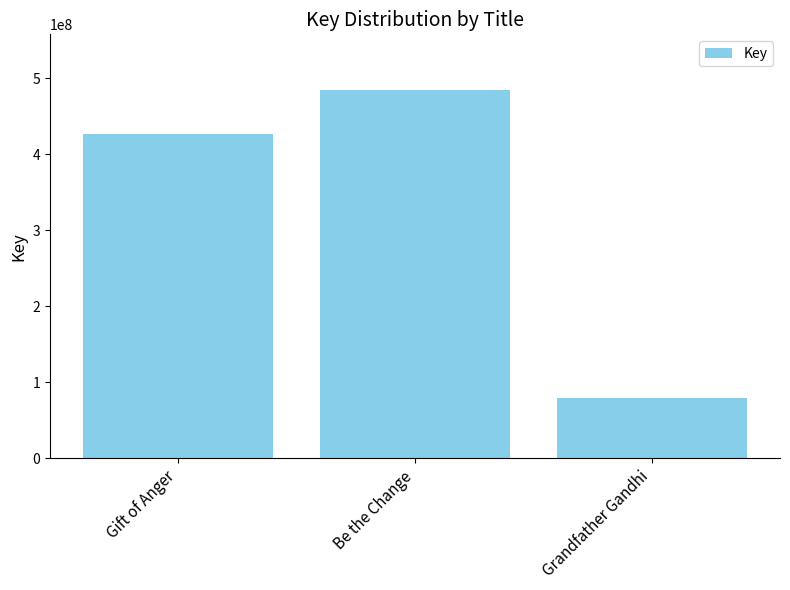

What position from the left is Gift of Anger?

1